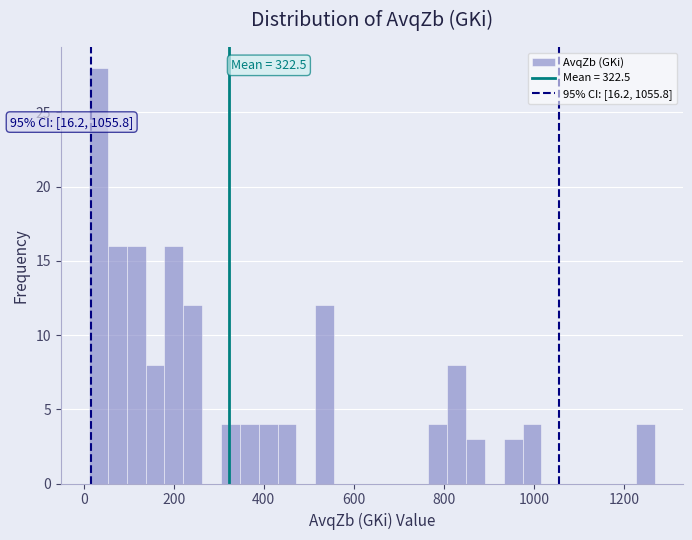

Around what value on the x-axis is the tallest bar? Give the approximate position of its centre, as read against the axis.

40